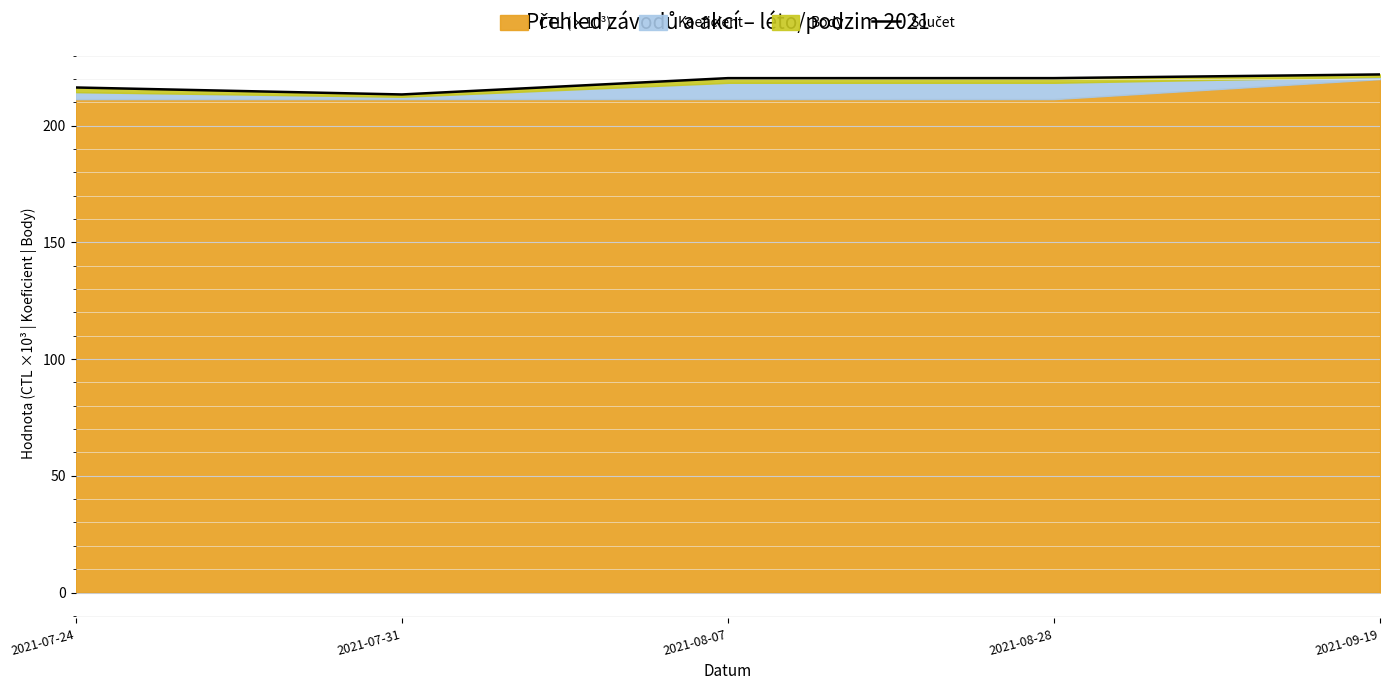

What is the approximate value at 2021-09-19?

221.9